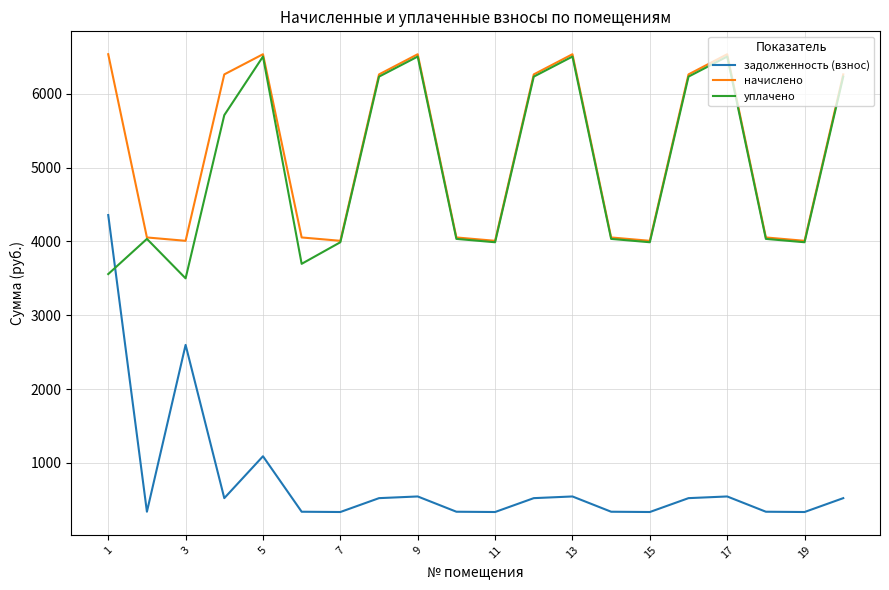

How many lines are shown in the chart?

3